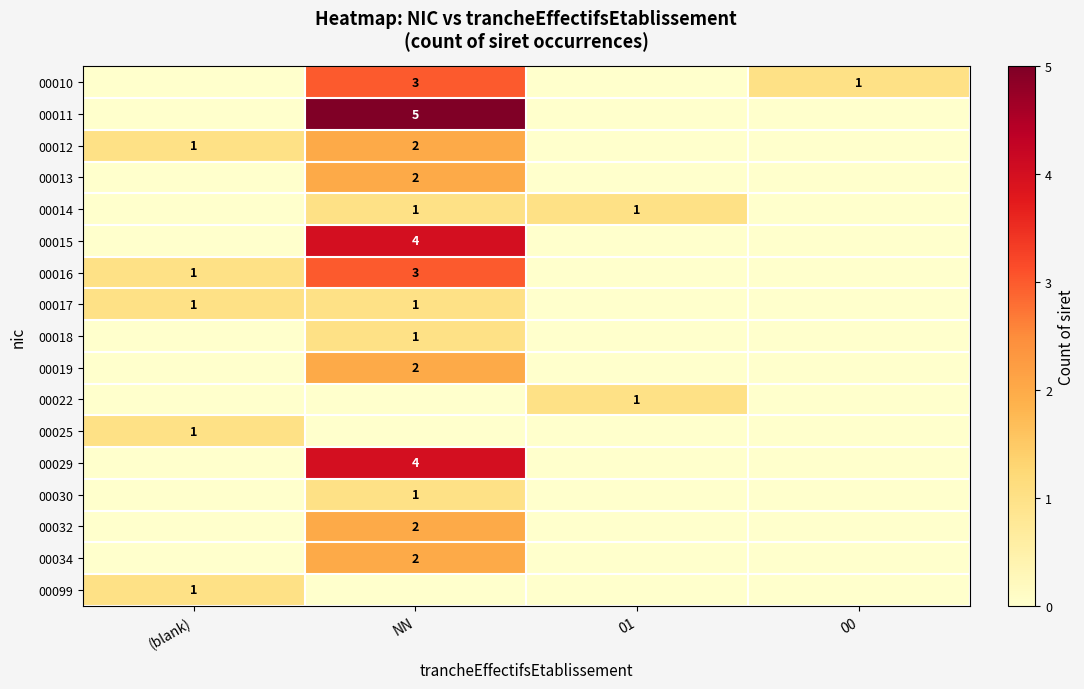

Is it true that 00015 equals 2 at NN?

False